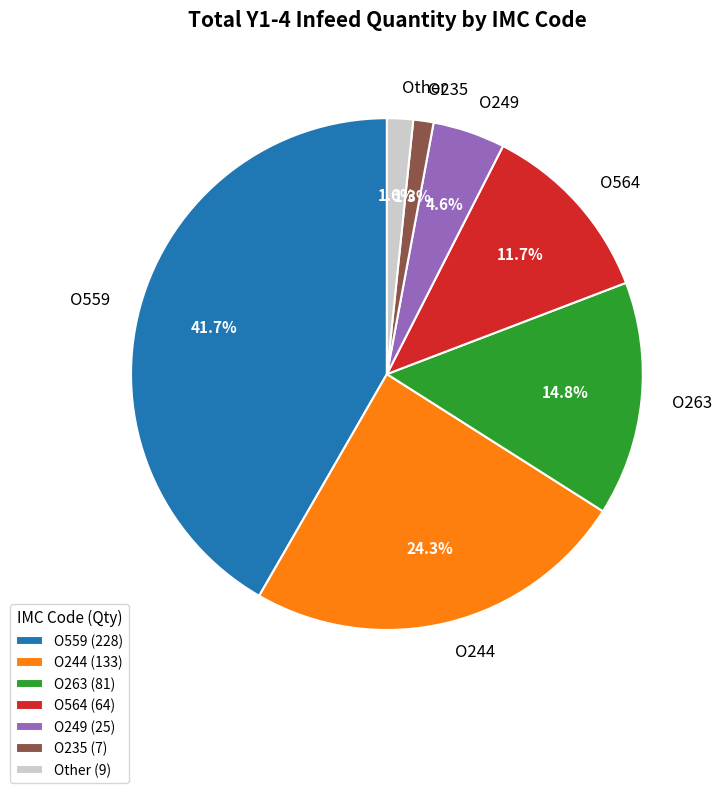

What portion of the pie excludes O559?

58.3%